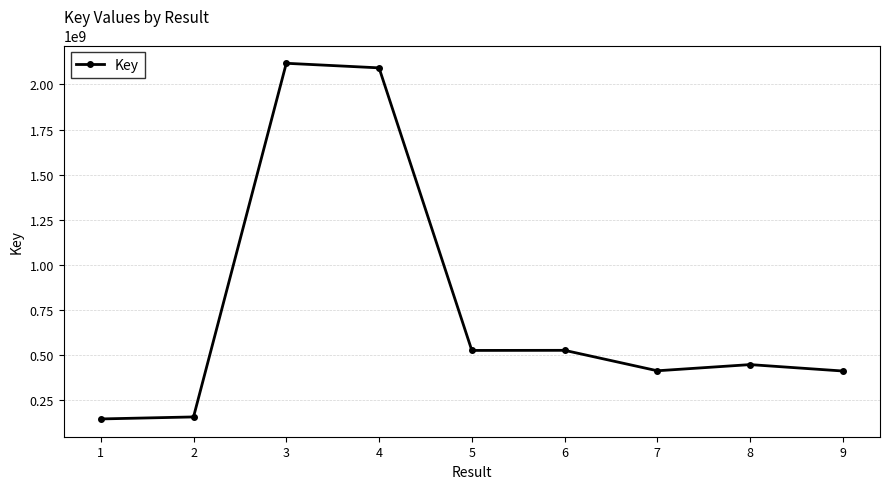

What is the minimum value shown in the chart?

147309271